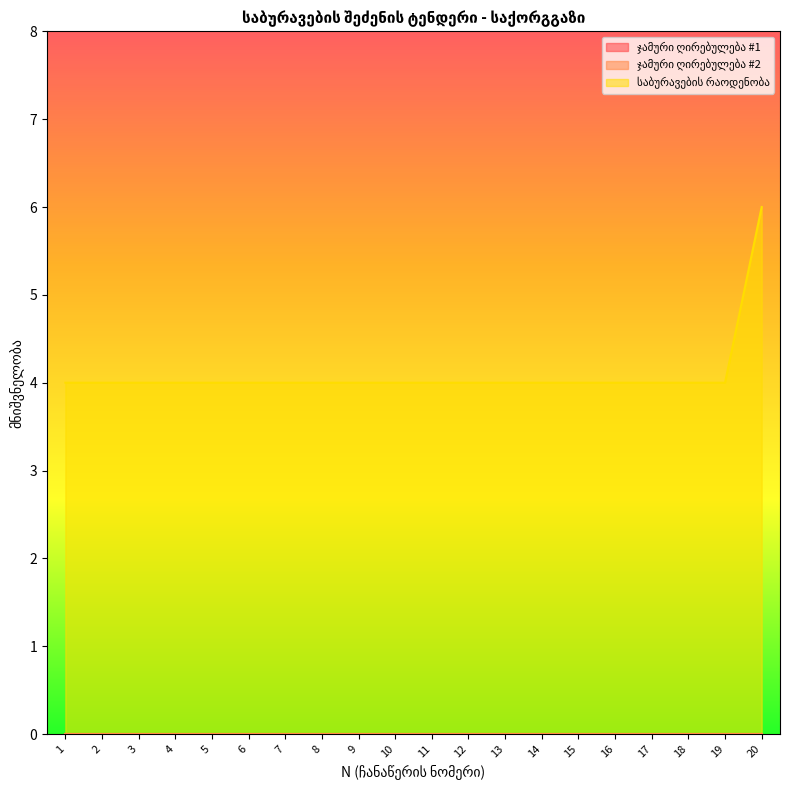

True or false: ჯამური ღირებულება #1 and საბურავების რაოდენობა cross at least once.

False